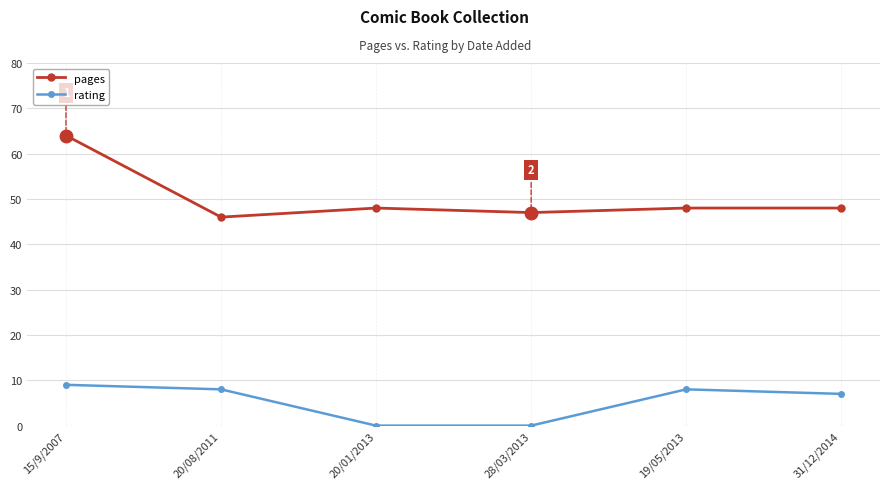

What is the highest value of the rating series?

9